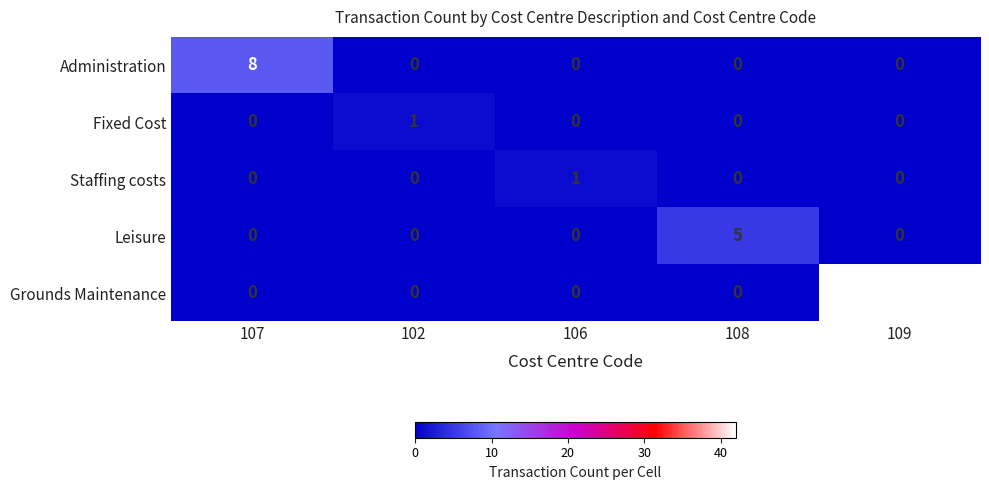

Reading right to left, extract all data points from this chart.

Administration: 0	0	0	0	8
Fixed Cost: 0	0	0	1	0
Staffing costs: 0	0	1	0	0
Leisure: 0	5	0	0	0
Grounds Maintenance: 42	0	0	0	0